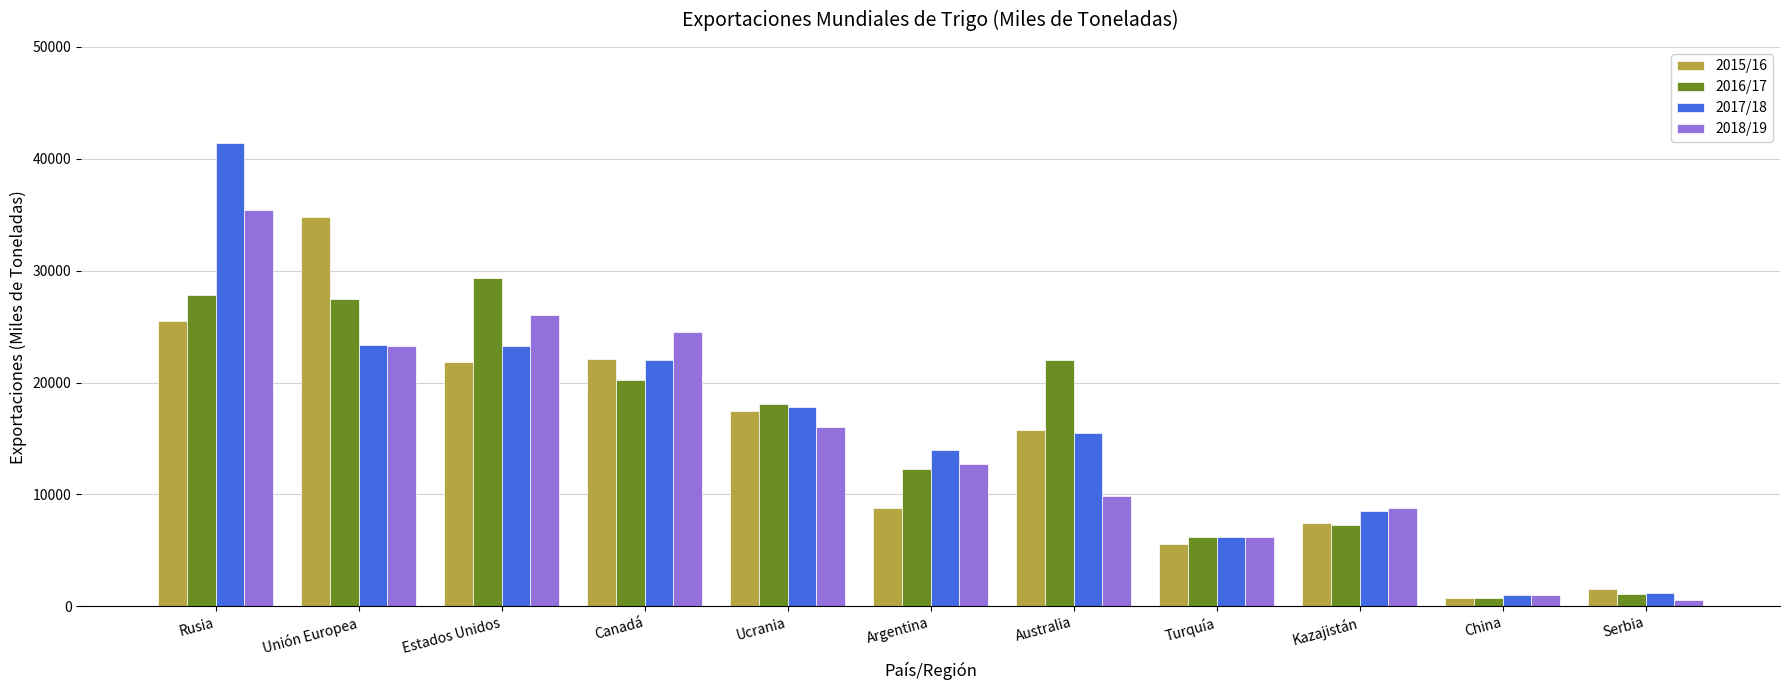

At which category is the sum across all series the highest?

Rusia